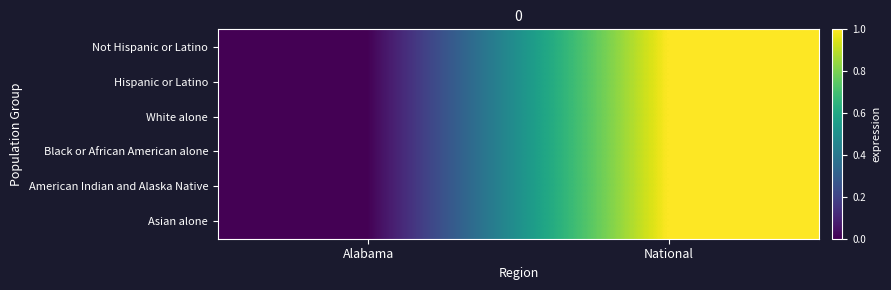

Reading left to right, transcribe all the data shown in this chart.

Not Hispanic or Latino: Alabama=0	National=1
Hispanic or Latino: Alabama=0	National=1
White alone: Alabama=0	National=1
Black or African American alone: Alabama=0	National=1
American Indian and Alaska Native: Alabama=0	National=1
Asian alone: Alabama=0	National=1